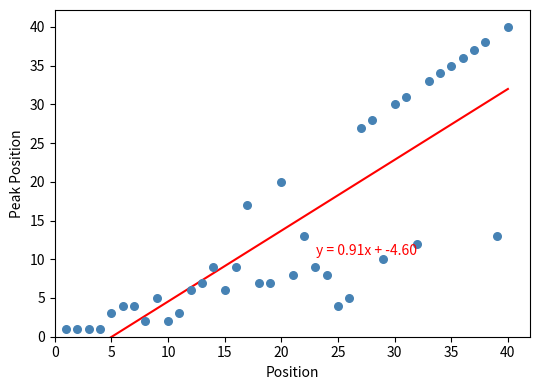

What is the range of X values (max minus min)?

39